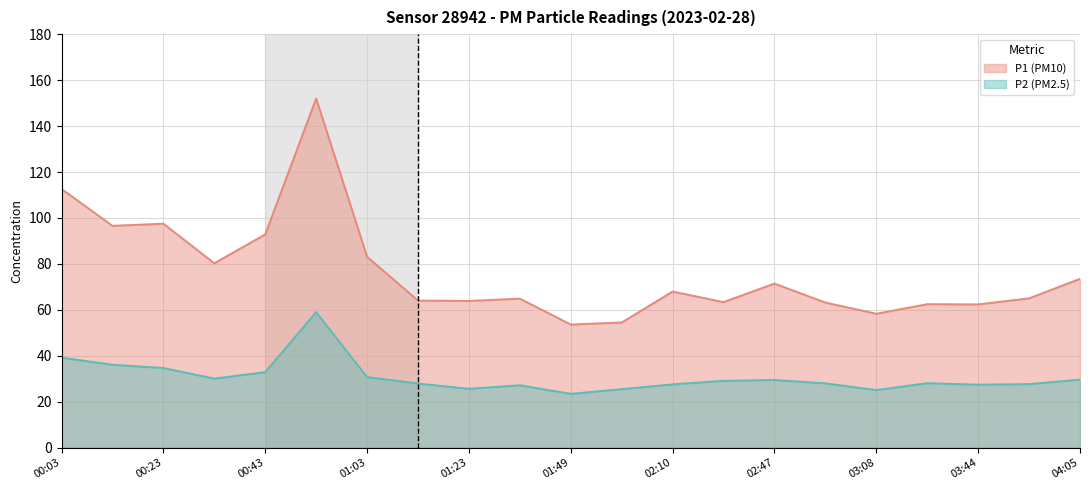

Is it true that P1 equals 44.8 at 00:53?

False